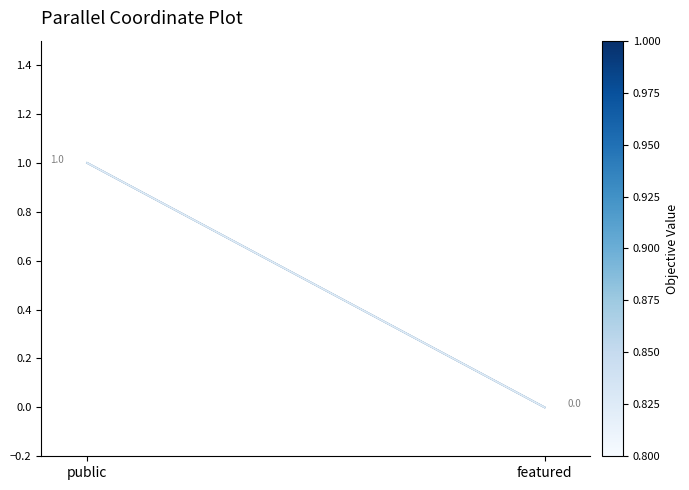

The Item 26313 series shows 0 at featured. True or false?

True